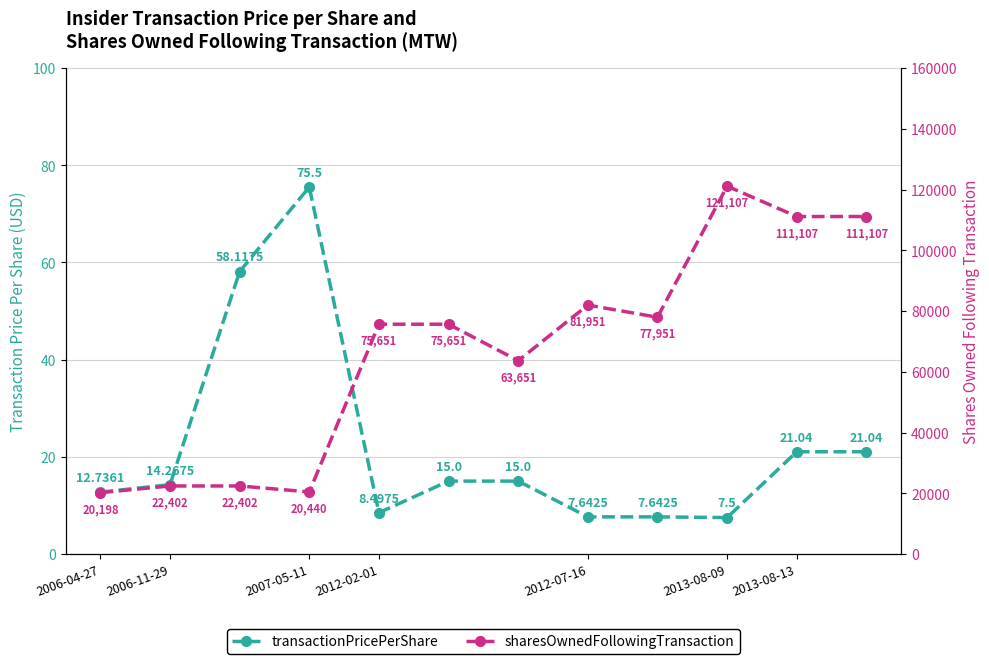

Reading left to right, list all the values displayed in this chart.

transactionPricePerShare: 12.7	14.3	58.1	75.5	8.5	15.0	15.0	7.6	7.6	7.5	21.0	21.0
sharesOwnedFollowingTransaction: 20198.0	22402.0	22402.0	20440.0	75651.0	75651.0	63651.0	81951.0	77951.0	121107.0	111107.0	111107.0